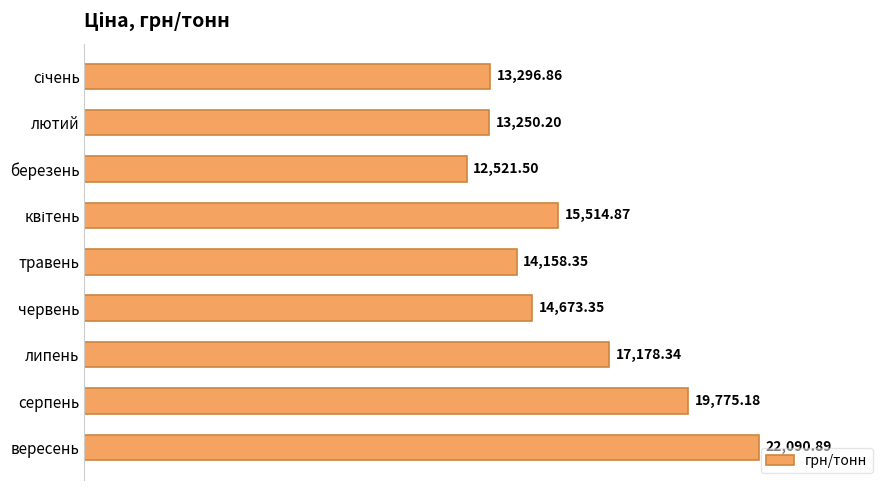

What is the label of the 7th bar from the top?

липень